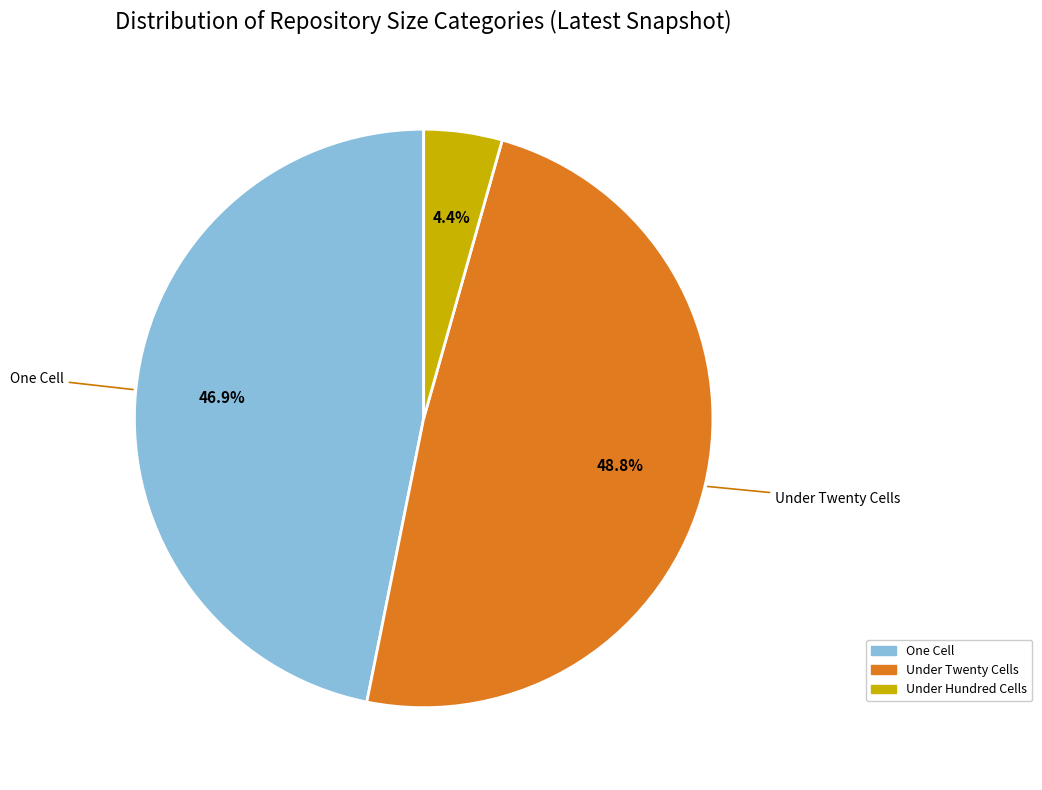

Is there any slice that represents more than half of the pie?

No